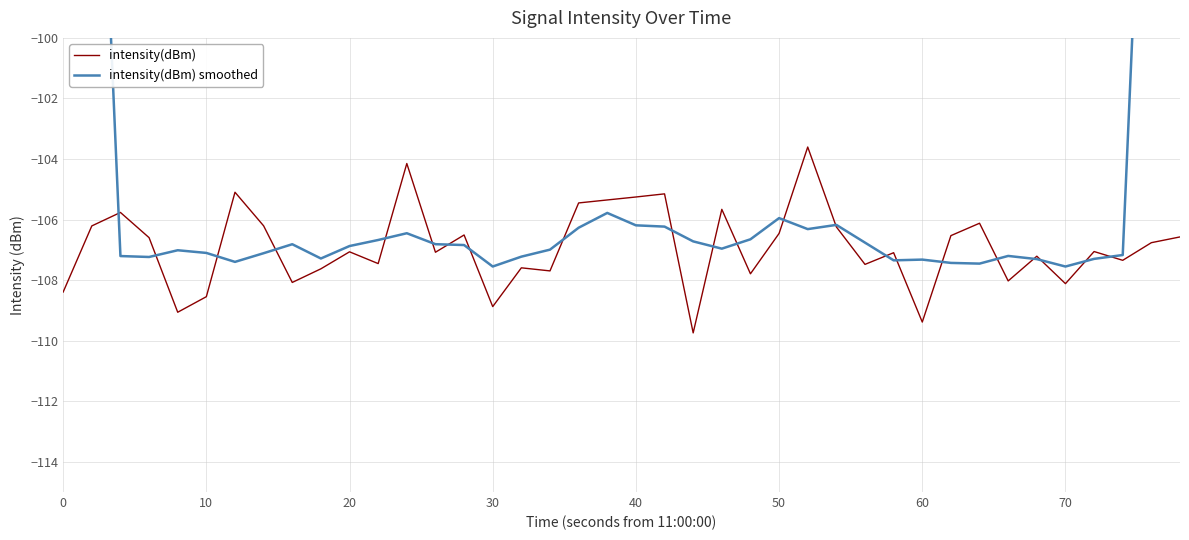

What is the maximum value for intensity(dBm)?

-103.6